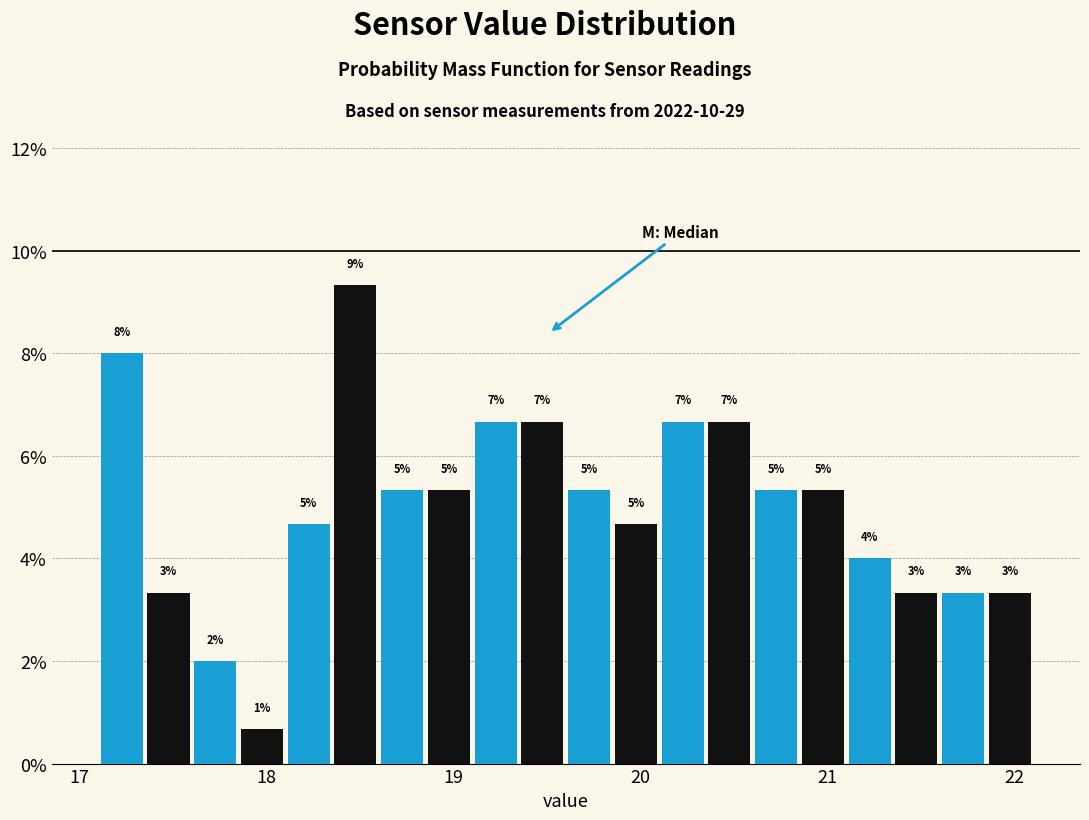

Around what value on the x-axis is the tallest bar? Give the approximate position of its centre, as read against the axis.

18.5